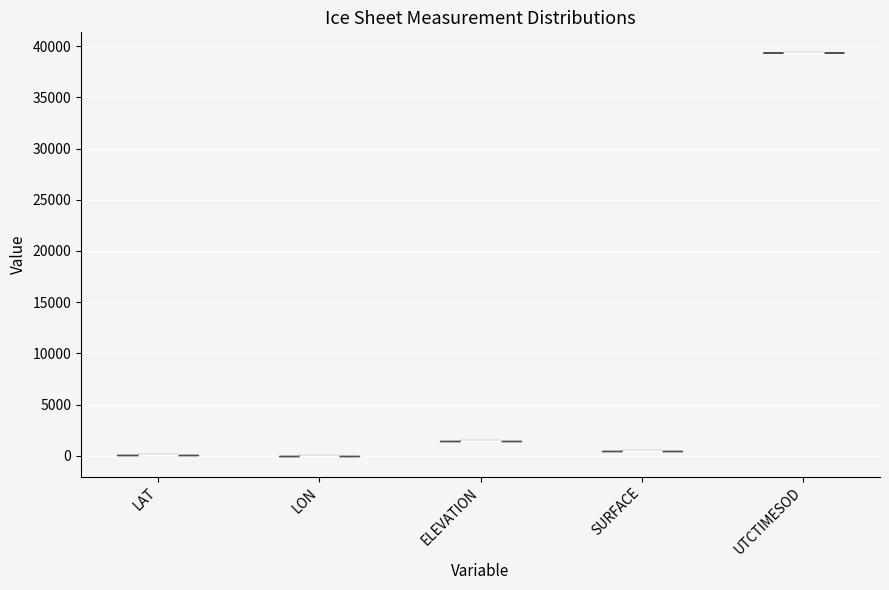

Reading left to right, read every violin against the y-axis: where its median line is, and the lowest and highest points it reaches. The values are not printed on the chart, so give them approximately, as read against the axis.

LAT: median line 0, lowest point 0, highest point 0
LON: median line 0, lowest point 0, highest point 0
ELEVATION: median line 1500, lowest point 1500, highest point 1500
SURFACE: median line 500, lowest point 500, highest point 500
UTCTIMESOD: median line 39500, lowest point 39500, highest point 39500